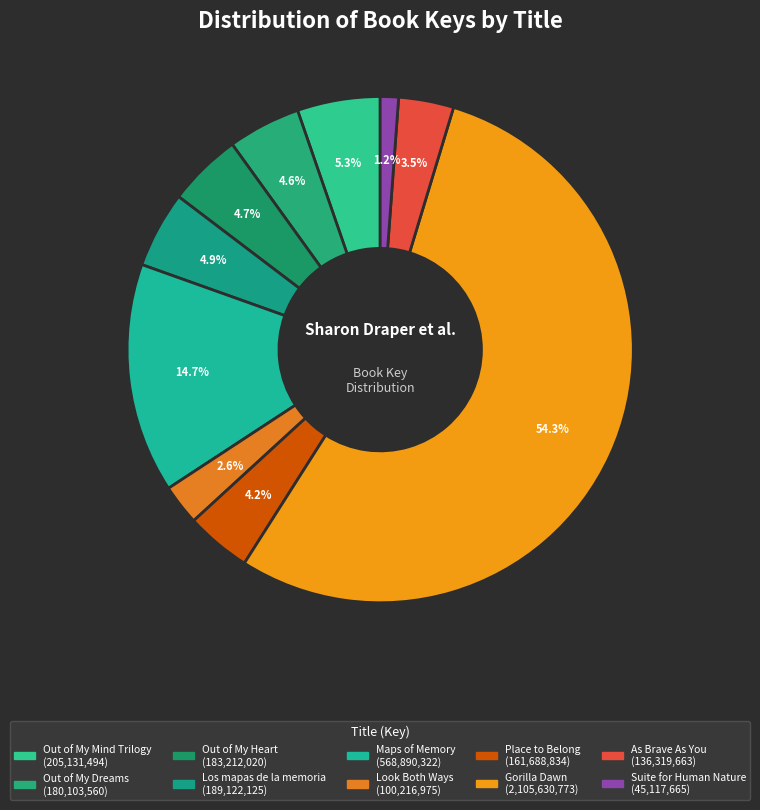

Count the number of slices in the pie.

10